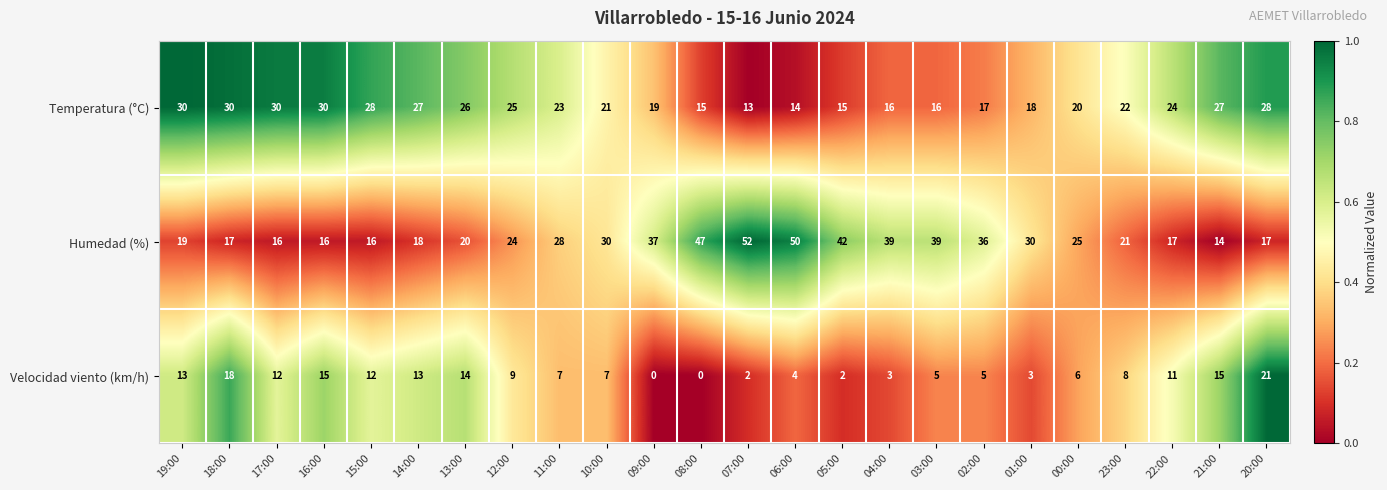

What is the difference between the highest and lowest values at 14:00?

14